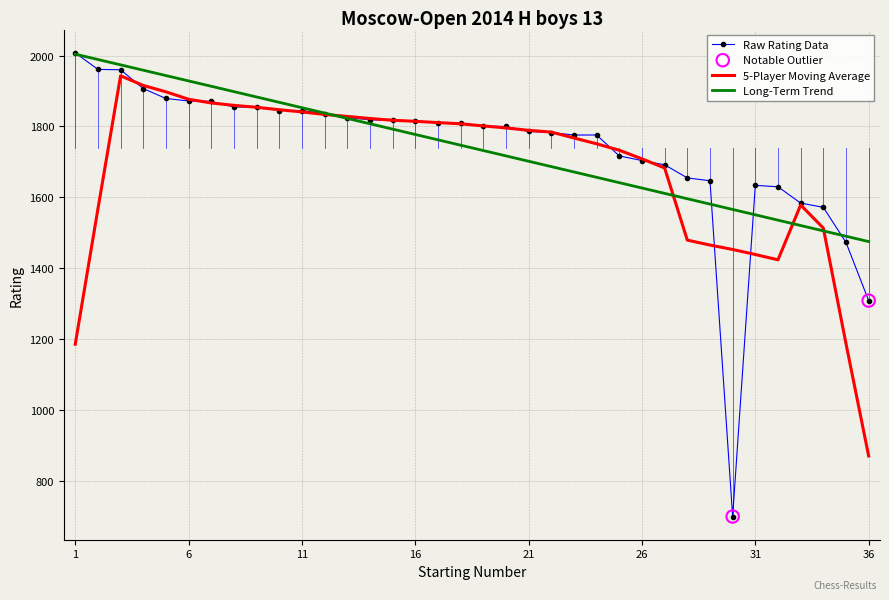

Which series has the widest spread of values?

Raw Rating Data